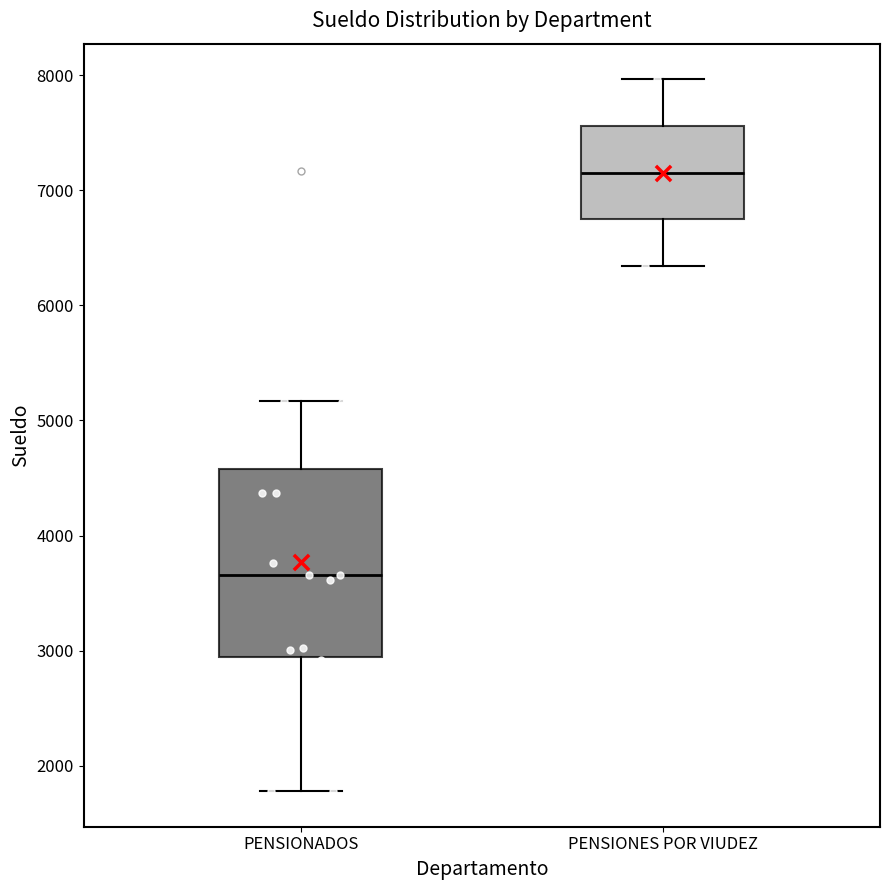

Which box has the highest median line?

PENSIONES POR VIUDEZ